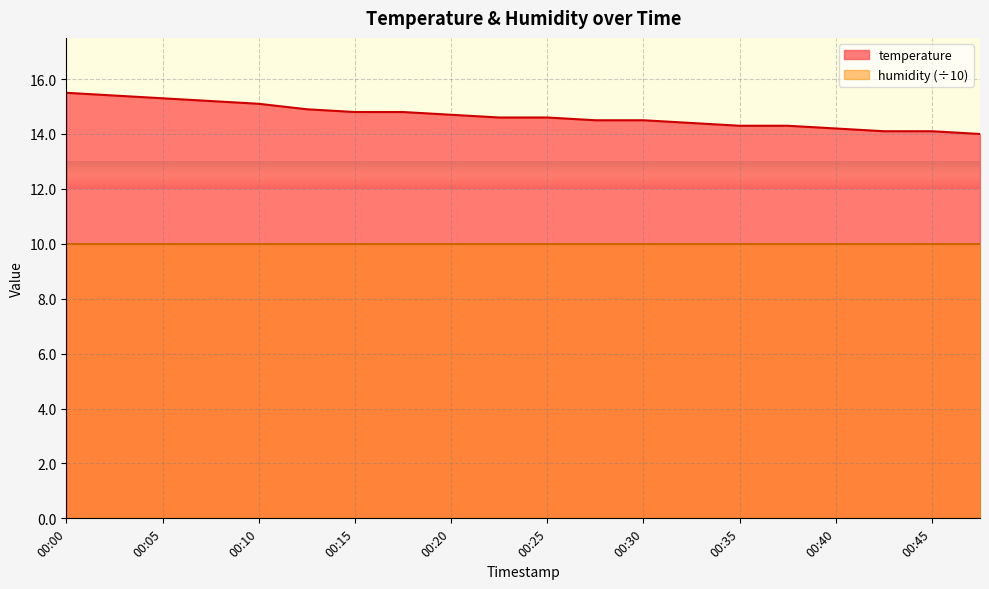

Approximately how many times larger is the value at 00:17 compared to 00:40?

1.0